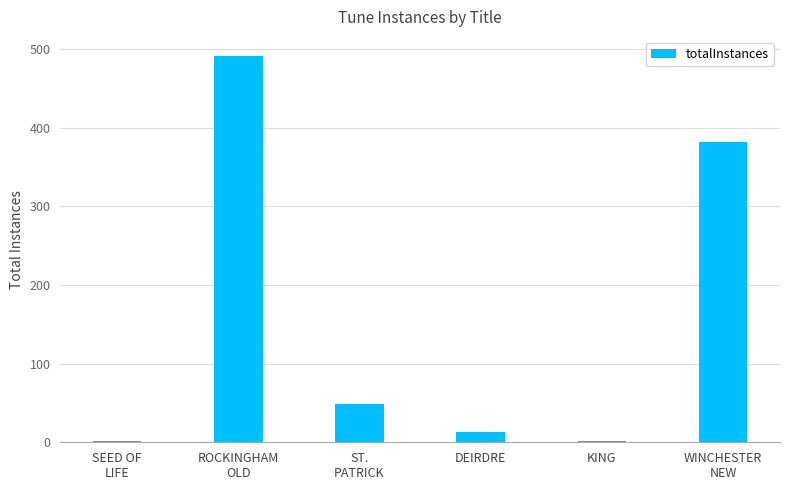

True or false: the data shows 49 at ST.
PATRICK.

True